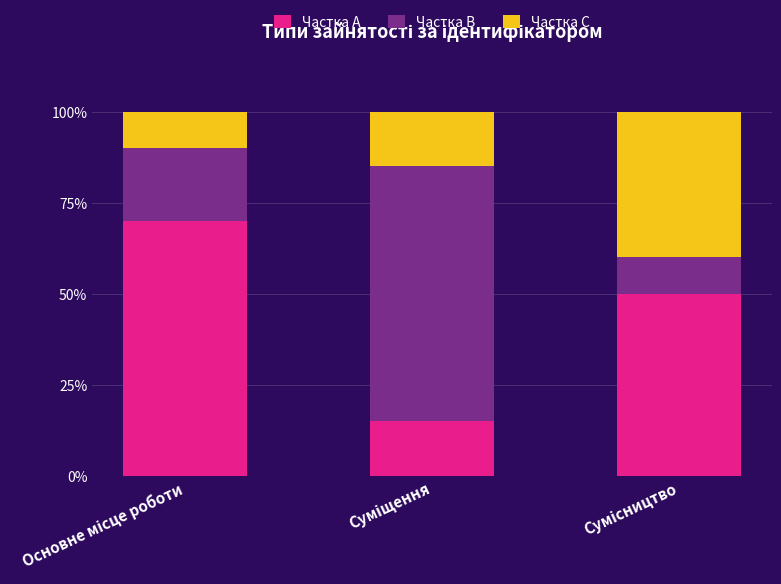

Reading left to right, transcribe the values for Частка A.

70	15	50